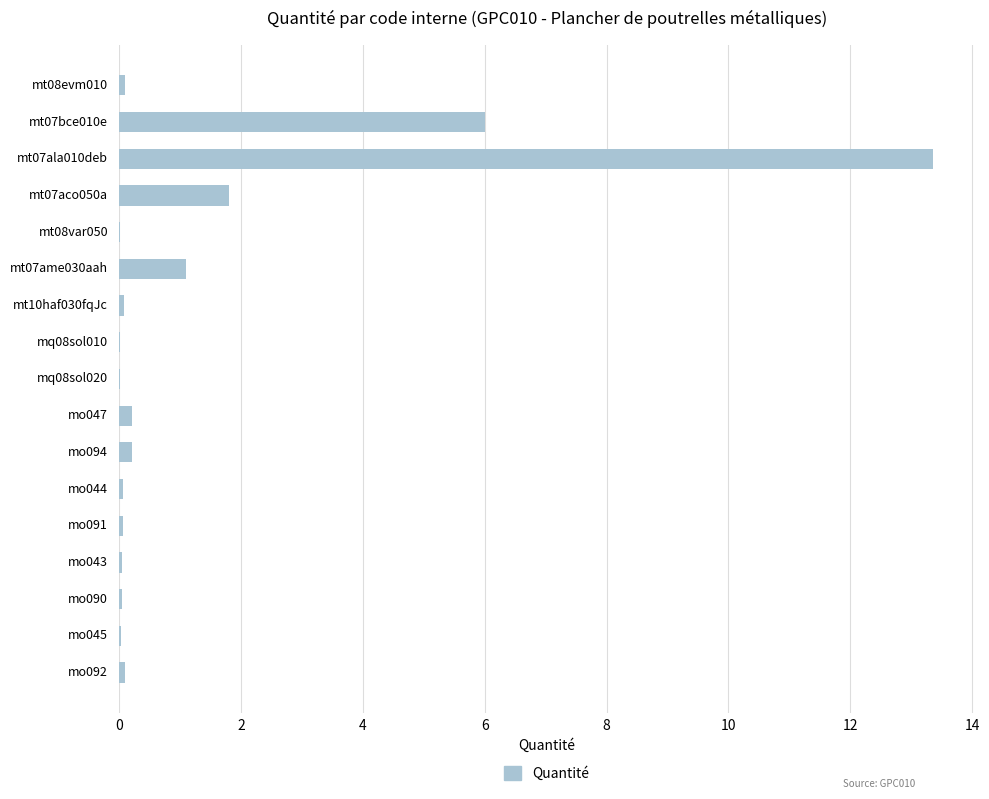

Does the chart contain stacked bars?

No